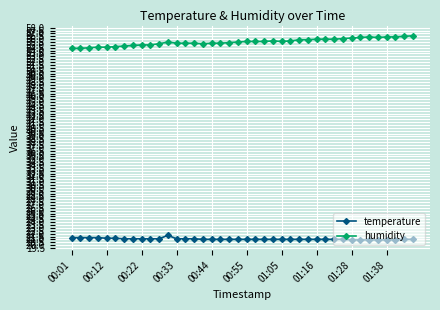

How many lines are shown in the chart?

2